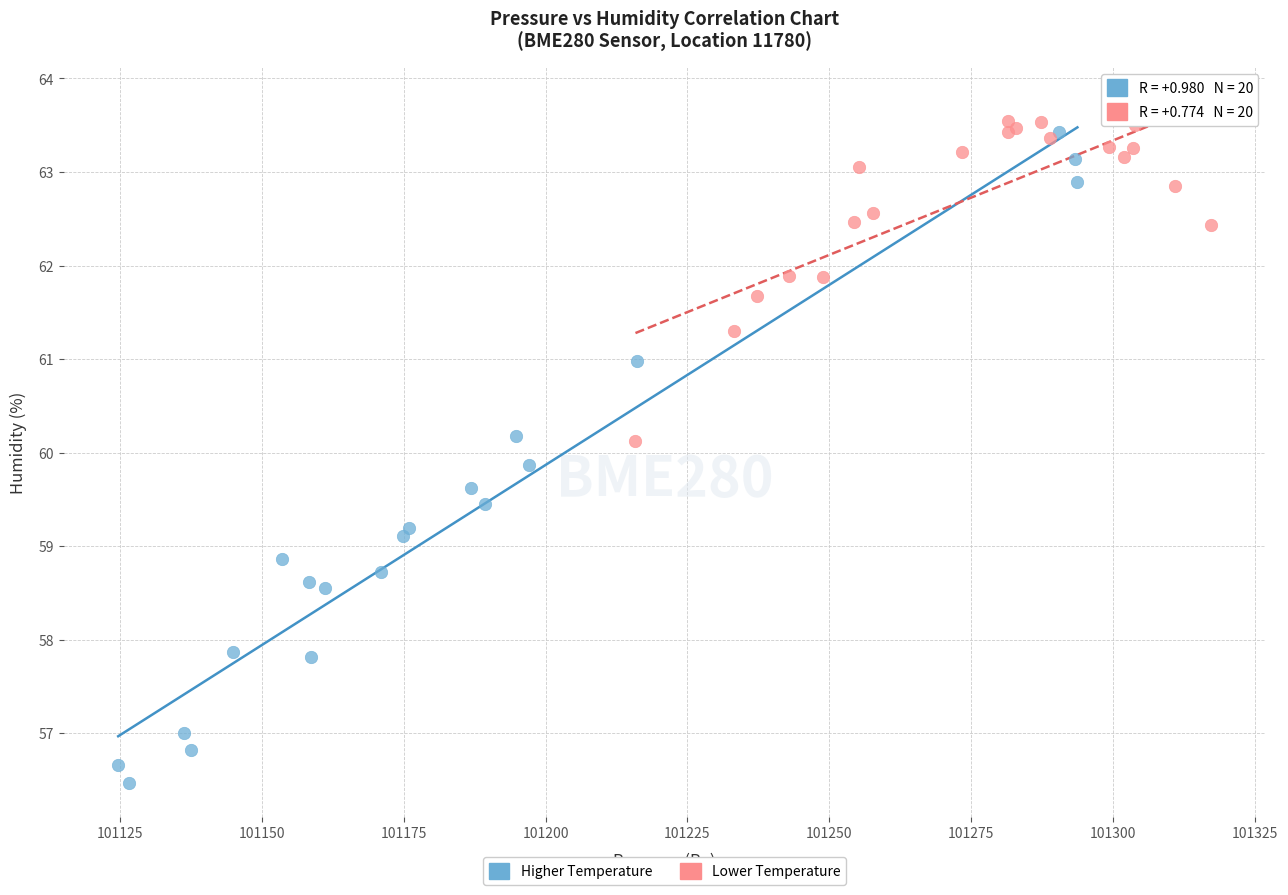

Which series contains the lowest Y value?

Higher Temperature